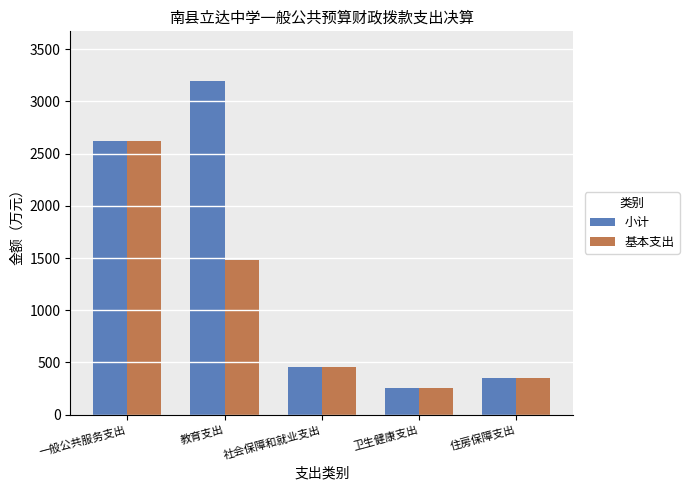

What position from the right is 教育支出?

4